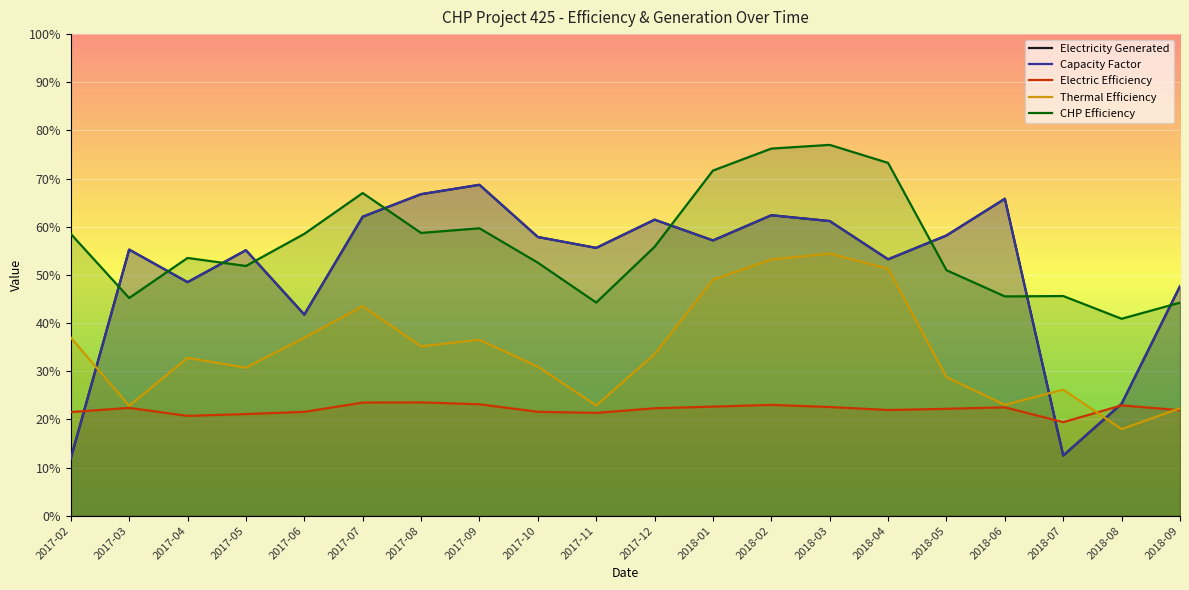

What is the difference between the highest and lowest values at 2018-07?

33.1